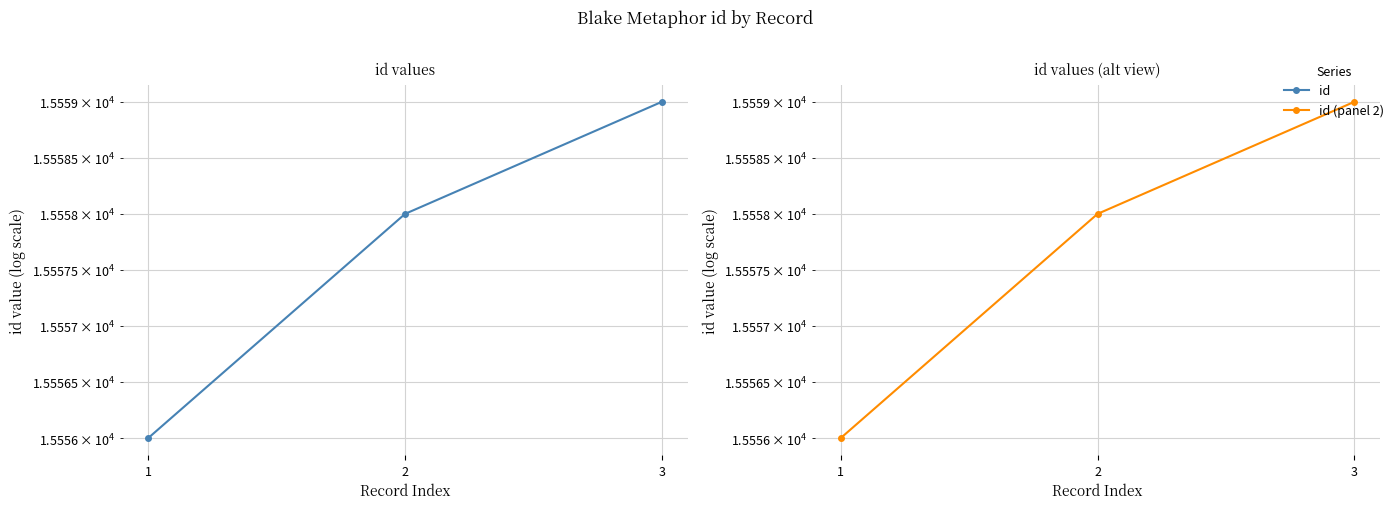

How many values in the id (panel 2) series are below 15558?

1